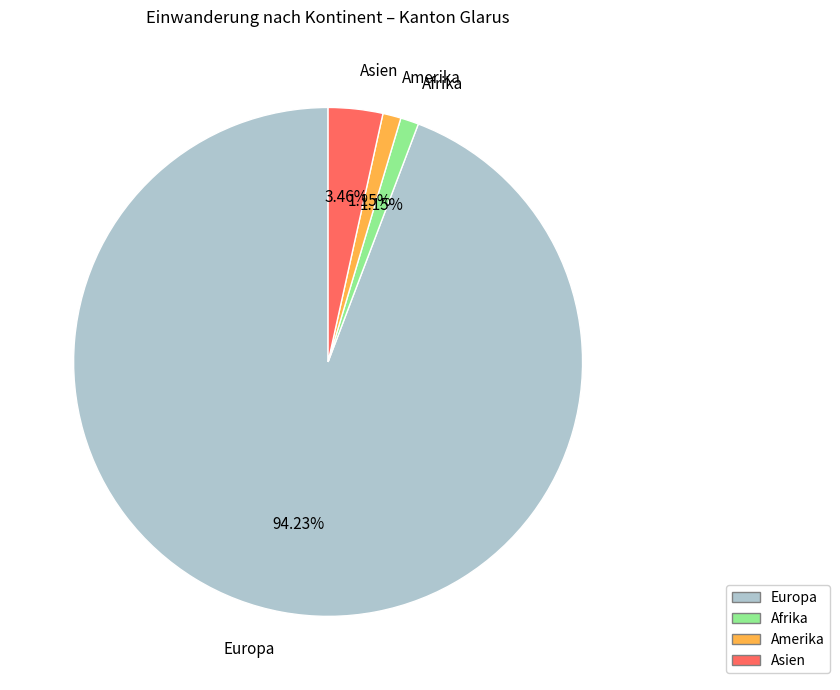

Is there a majority slice in this chart?

Yes